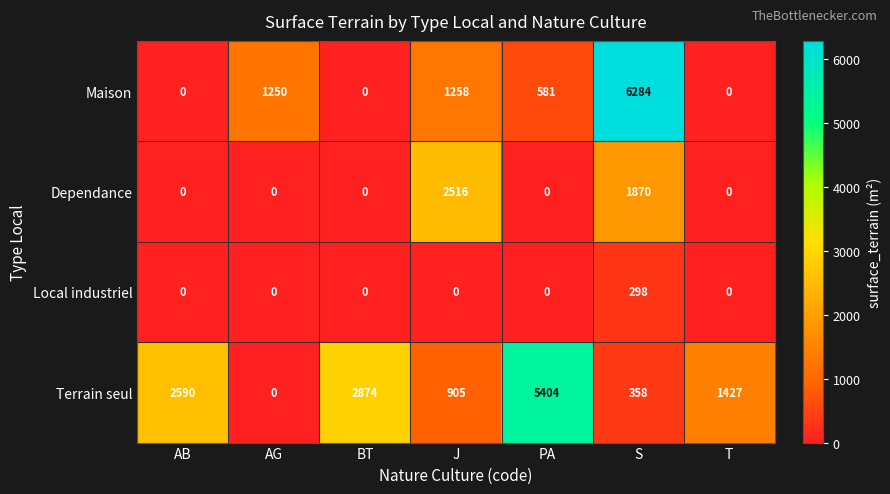

How many categories are shown in the chart?

7